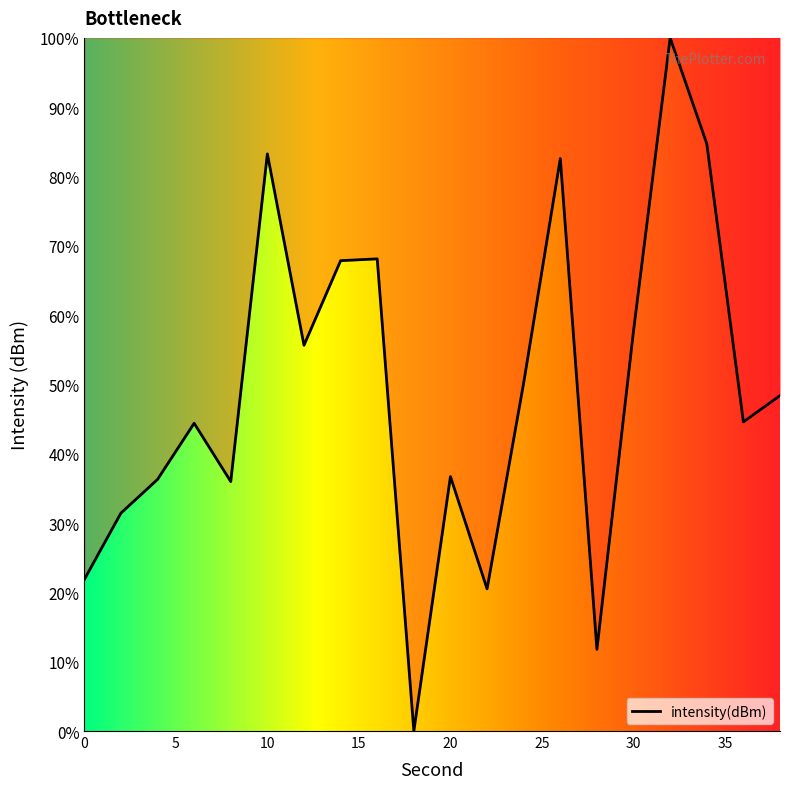

What is the greatest value displayed?

100.0